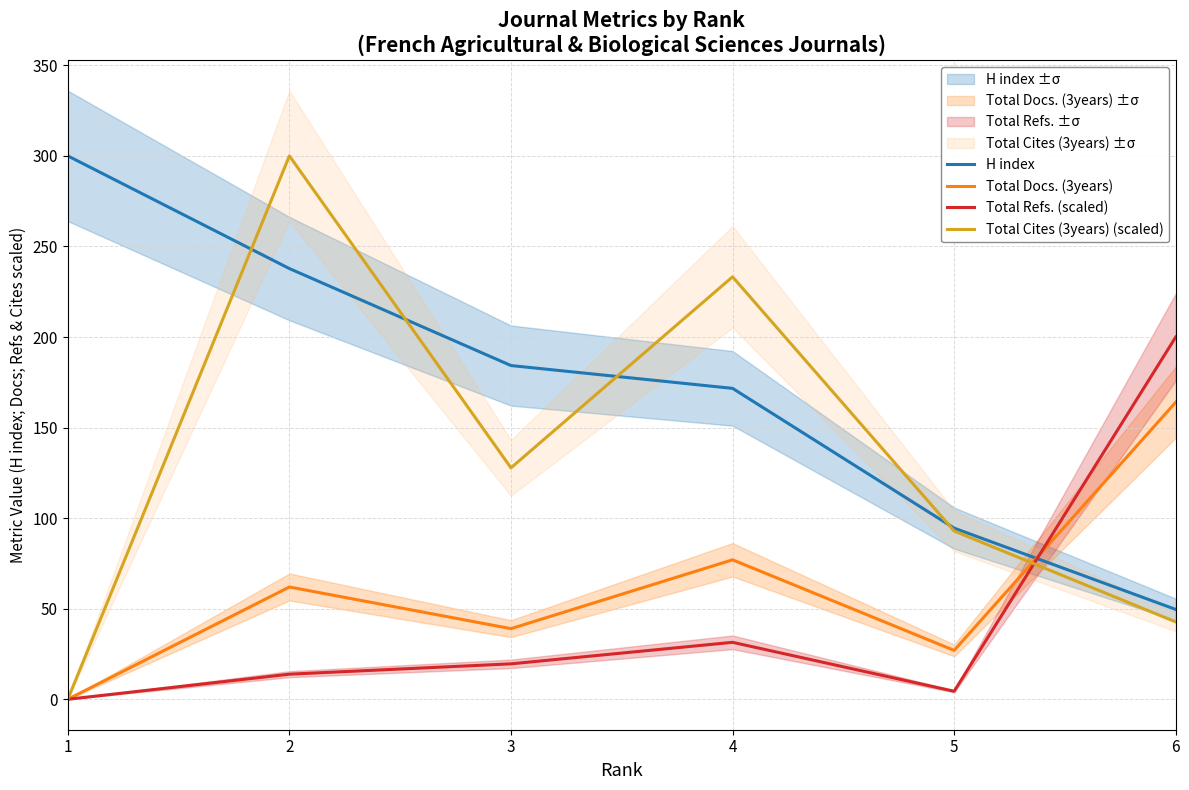

What is the average value of the H index series?

173.0